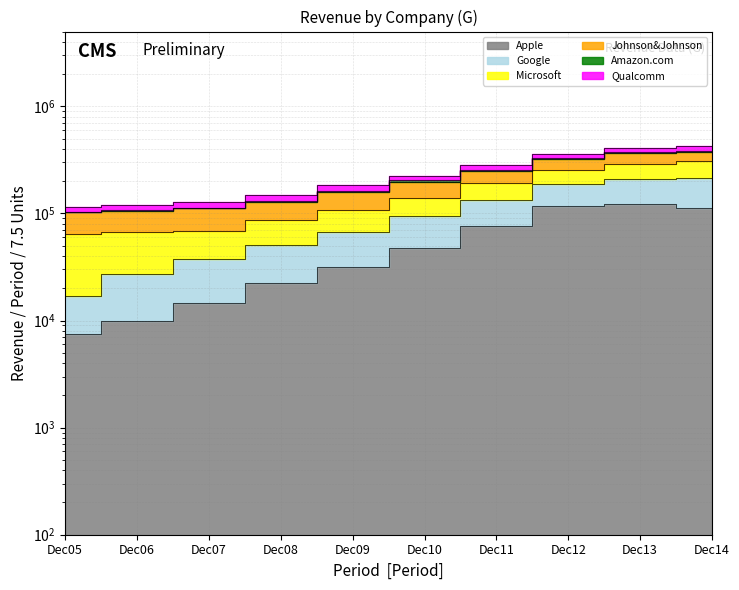

In Apple, how many points are higher than both neighbors (excluding endpoints)?

1